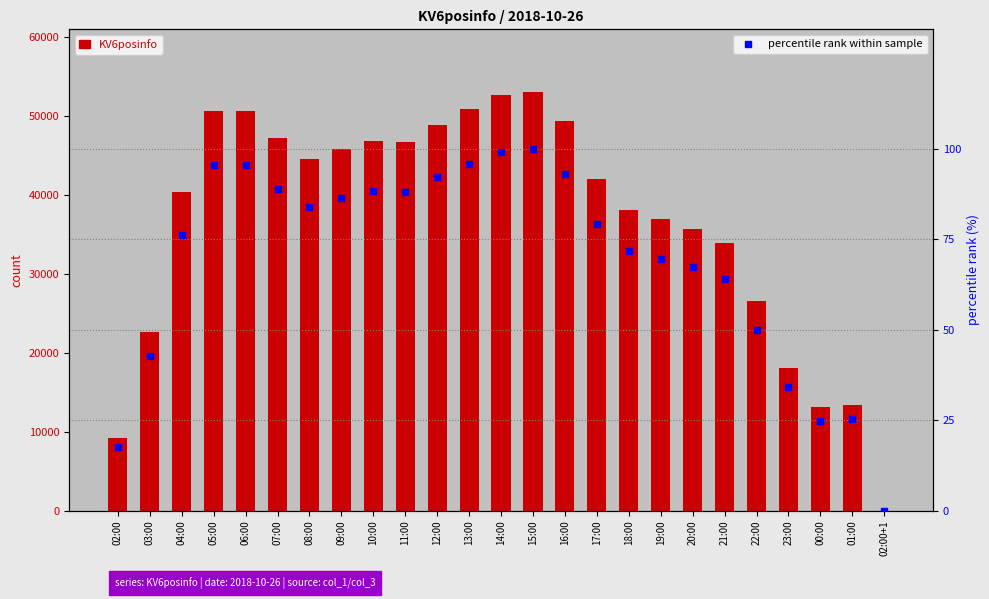

What is the total value across all series at 02:00?

9282.5